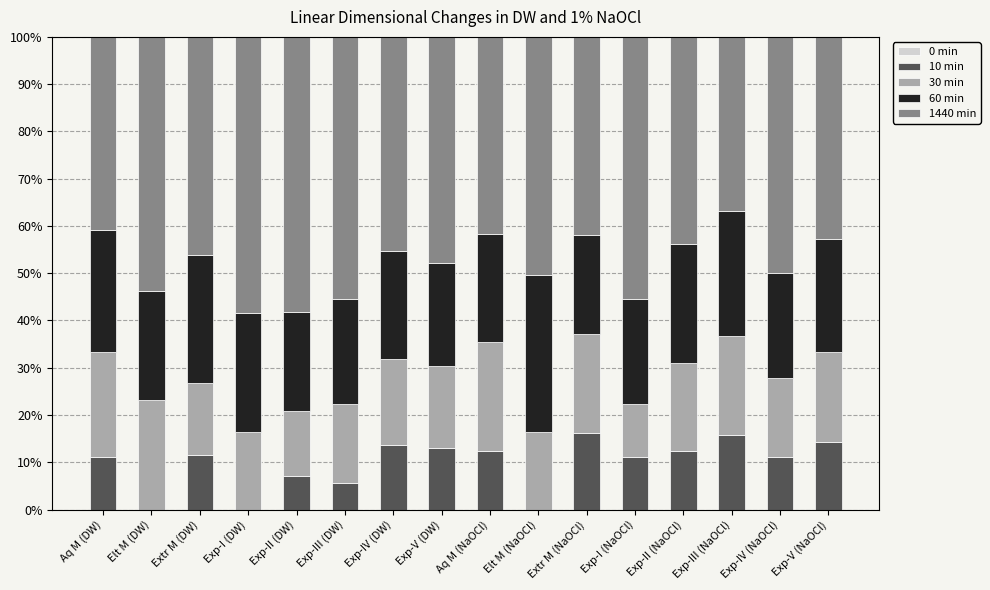

What is the sum of the 10 min values at Exp-III (DW) and Exp-III (NaOCl)?

21.4